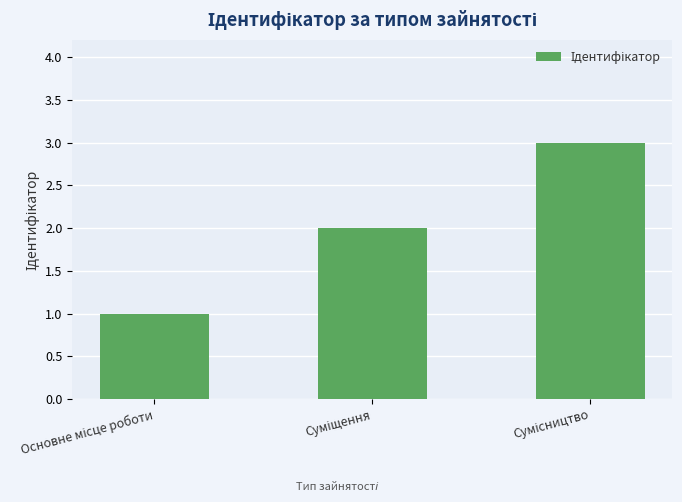

Count the values in the range 1 to 3.

3